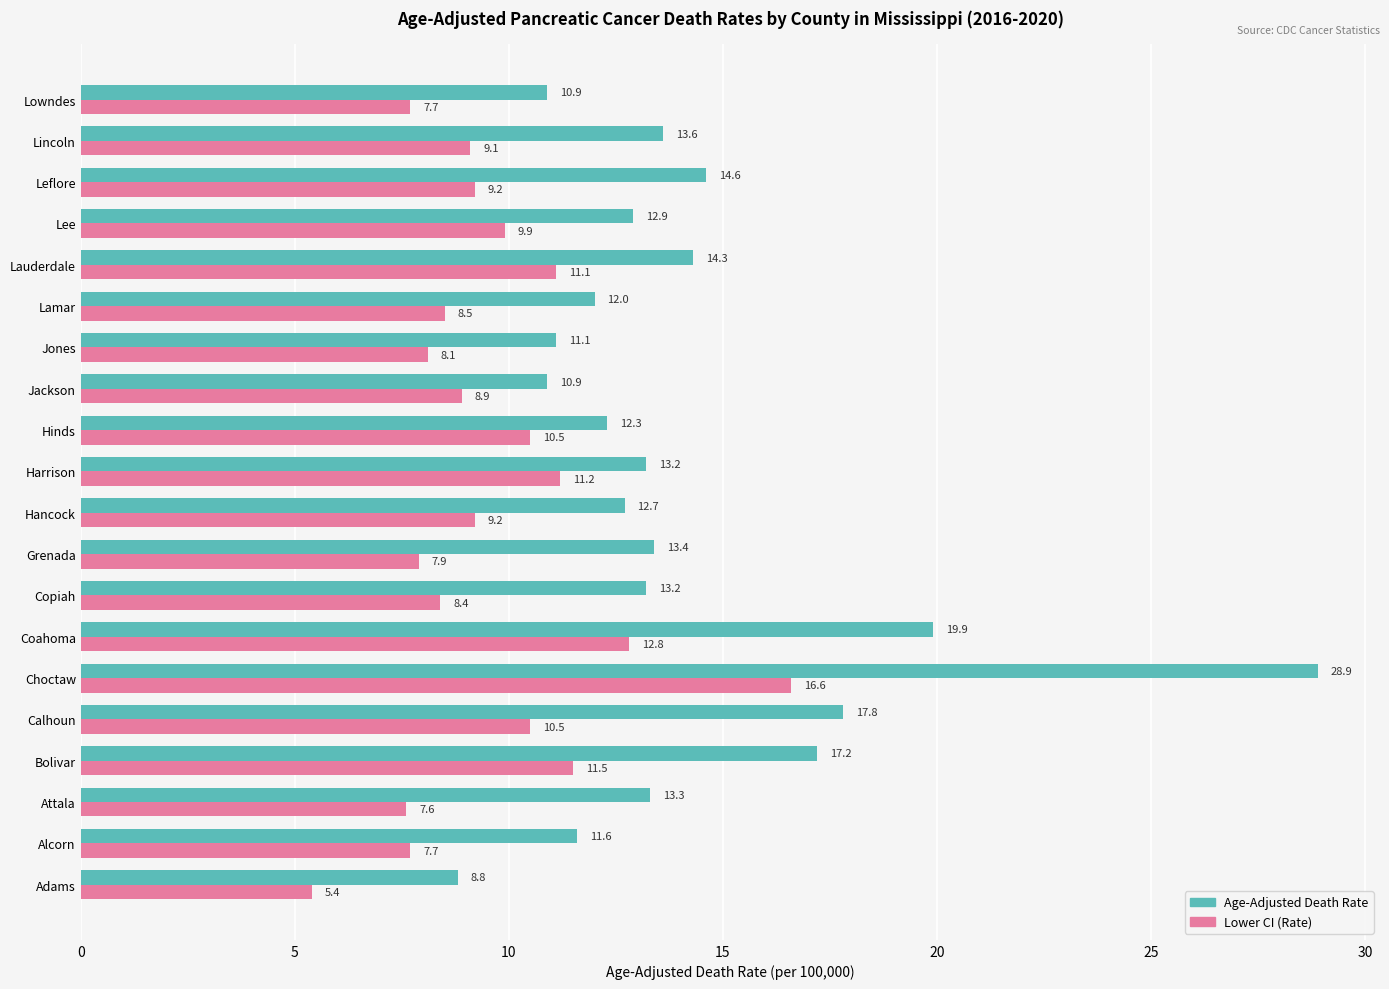

At Lamar, list the series in order from smallest to largest.

Lower CI (Rate), Age-Adjusted Death Rate